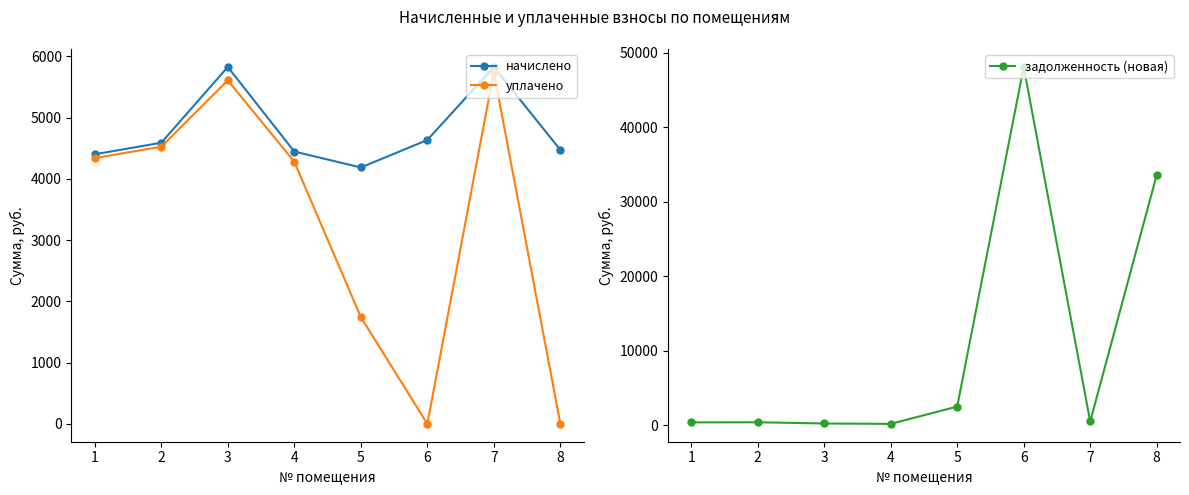

The начислено series shows 7521.9 at 5. True or false?

False